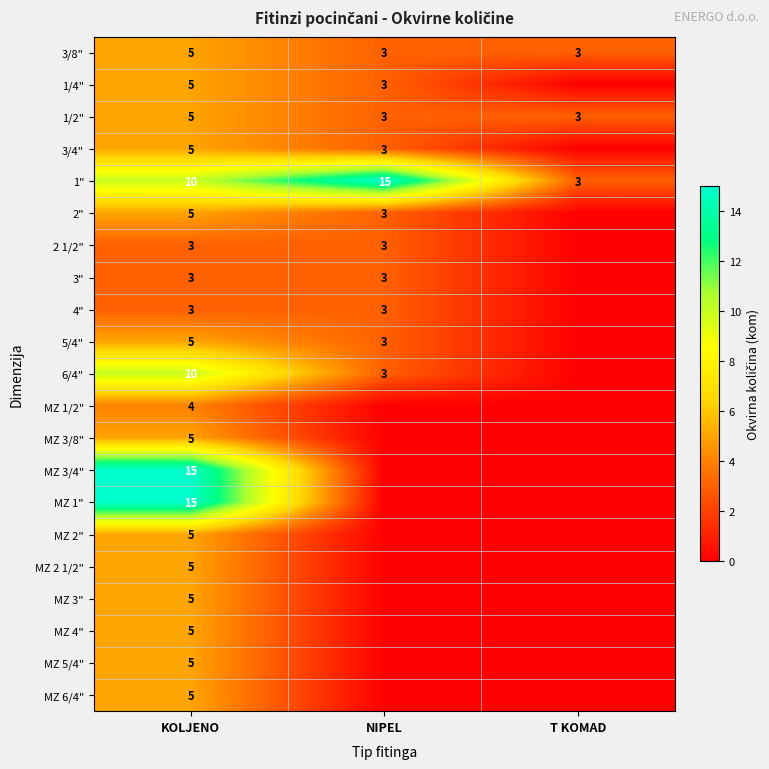

The value of 3/4" at NIPEL is 3. True or false?

True